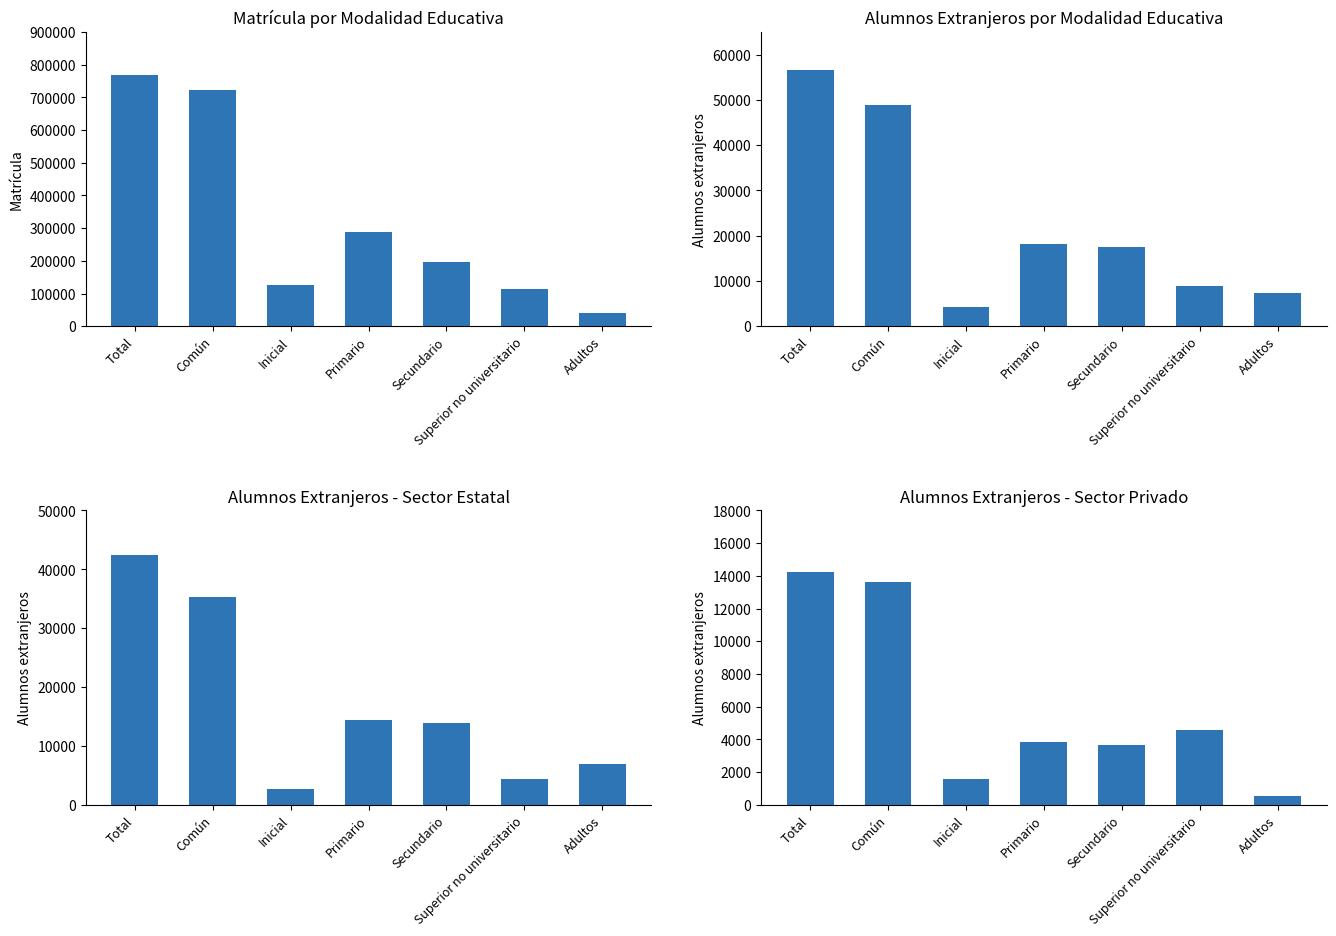

What is the maximum value for Alumnos extranjeros Privado?

14208